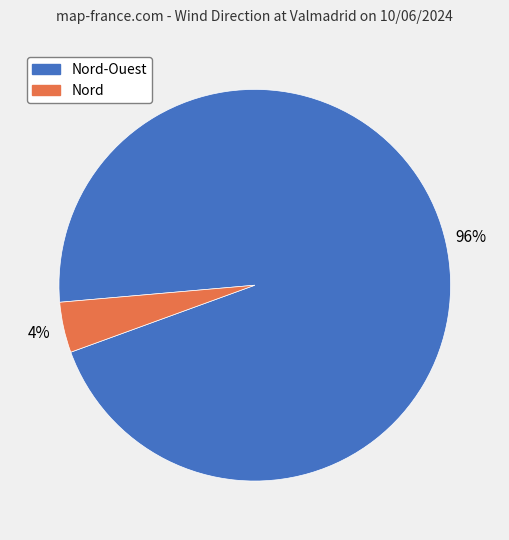

To the nearest percent, what is the average slice percentage?

50%